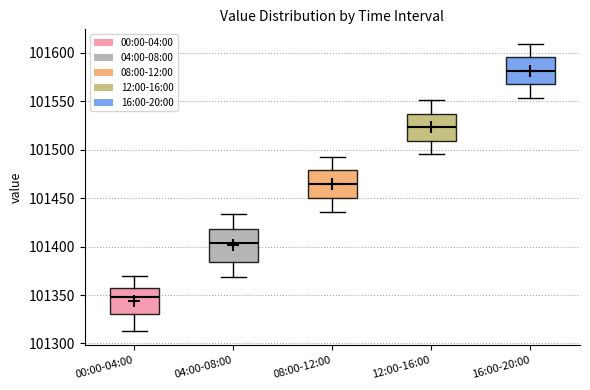

Which box is the tallest, from its lower edge to its upper edge?

04:00-08:00